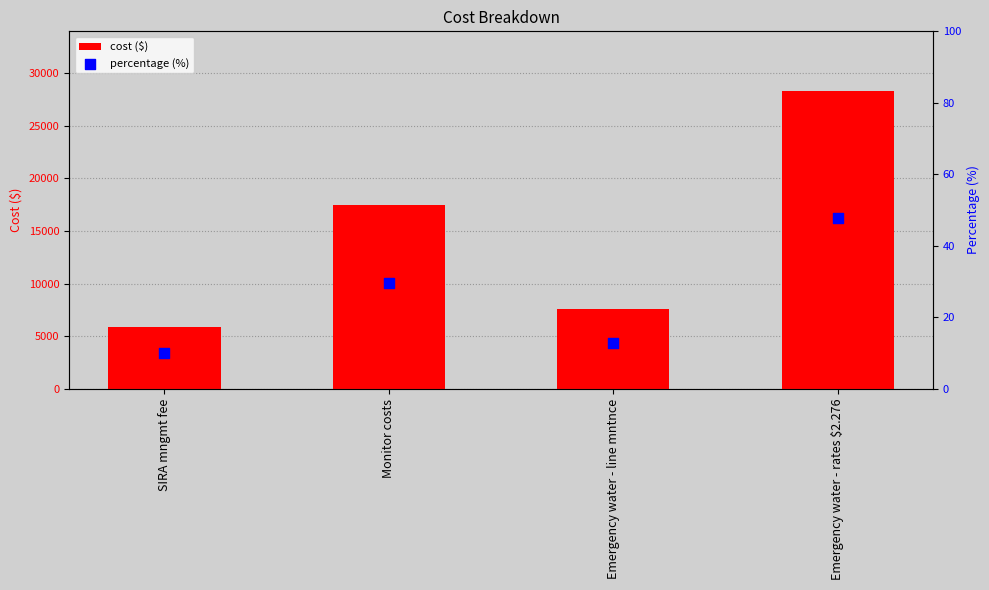

Is the value of cost ($) at SIRA mngmt fee greater than the value of percentage (%) at SIRA mngmt fee?

Yes